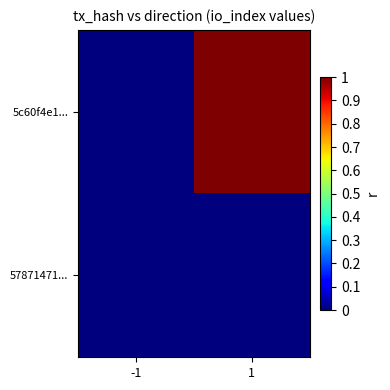

At 1, list the series in order from smallest to largest.

57871471..., 5c60f4e1...